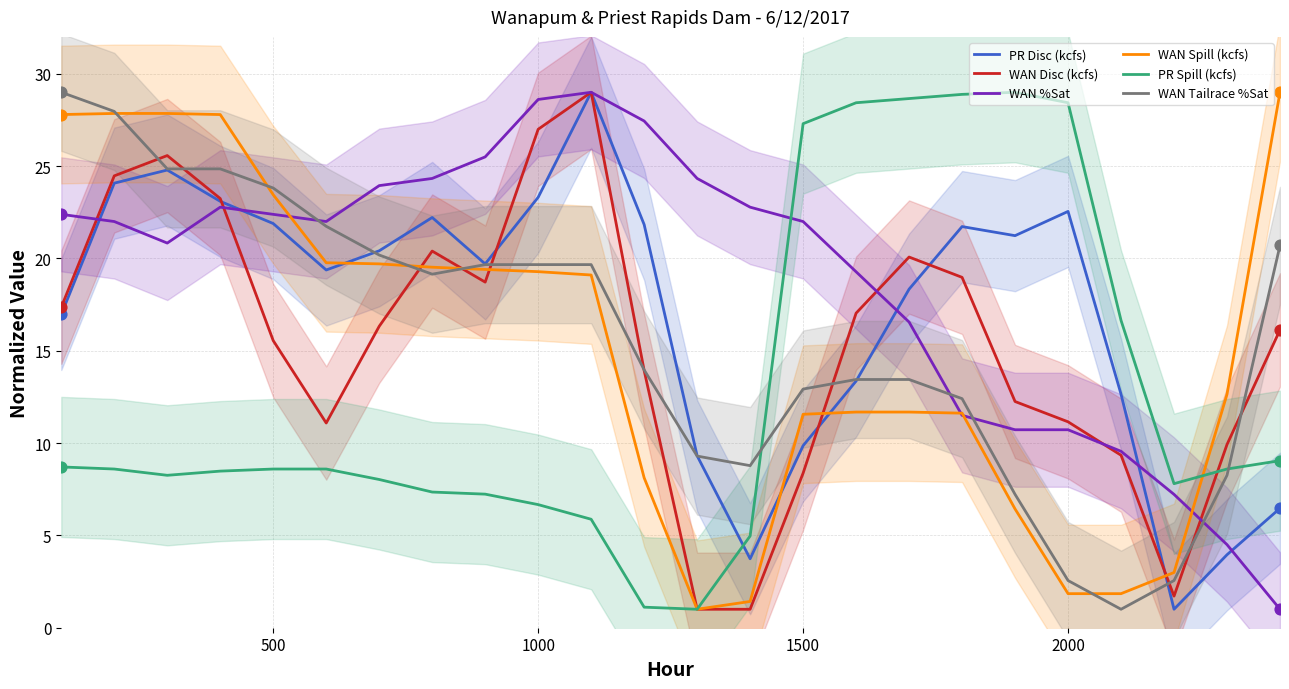

Which series reaches the minimum Y coordinate?

PR Disc (kcfs)